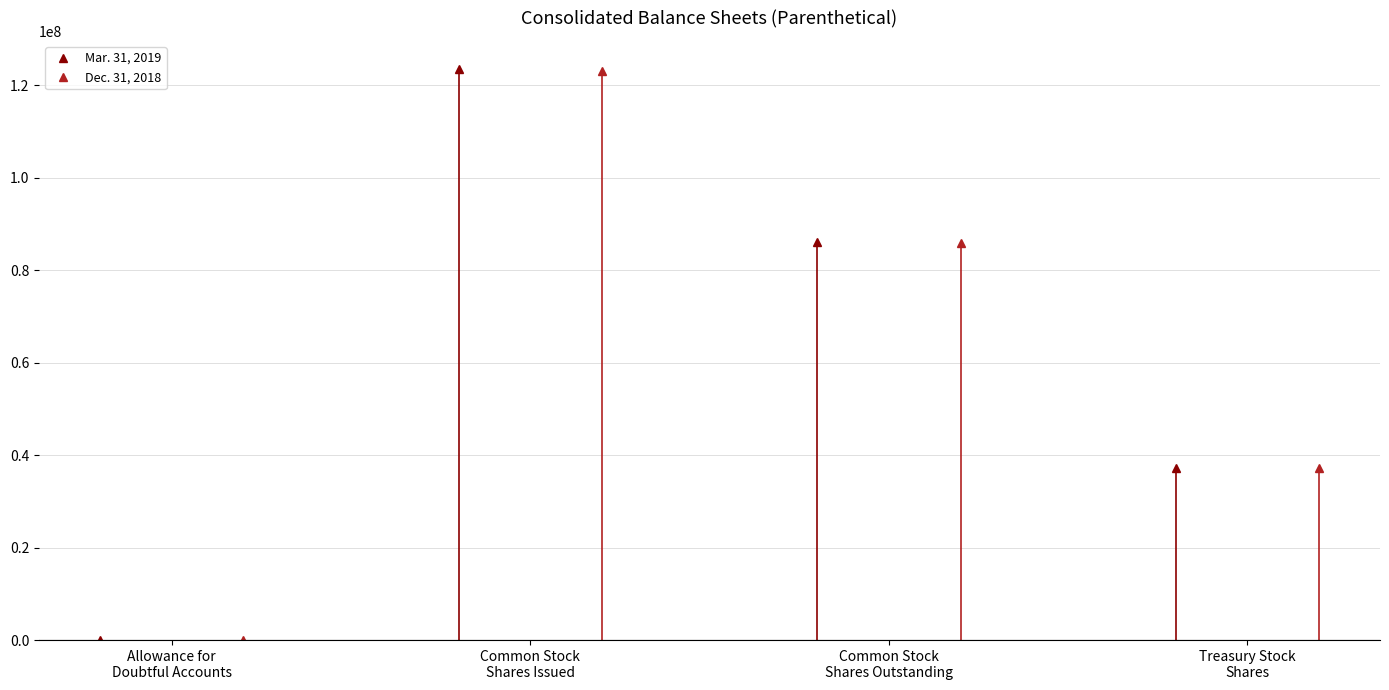

True or false: Mar. 31, 2019 has more than 2 points higher than both neighbors.

False